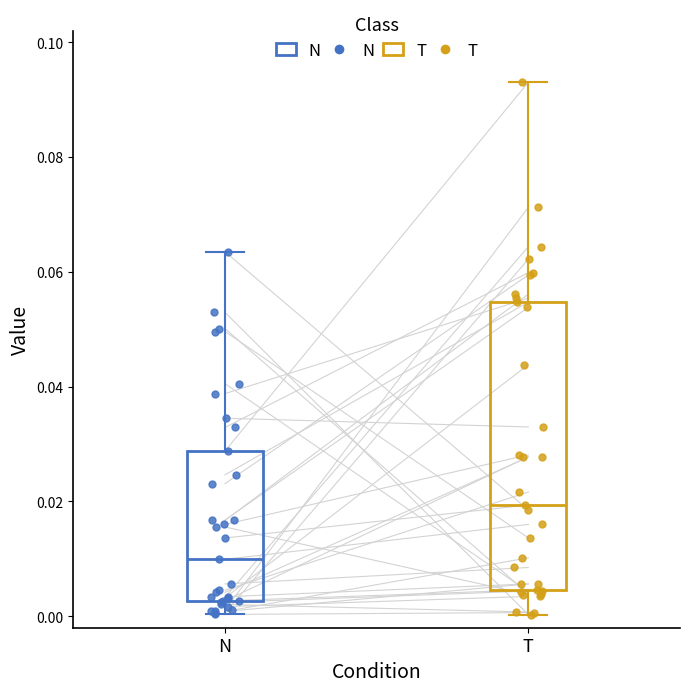

Where is the upper edge of the box for T on the y-axis? The values are not printed on the chart, so give them approximately, as read against the axis.

0.054